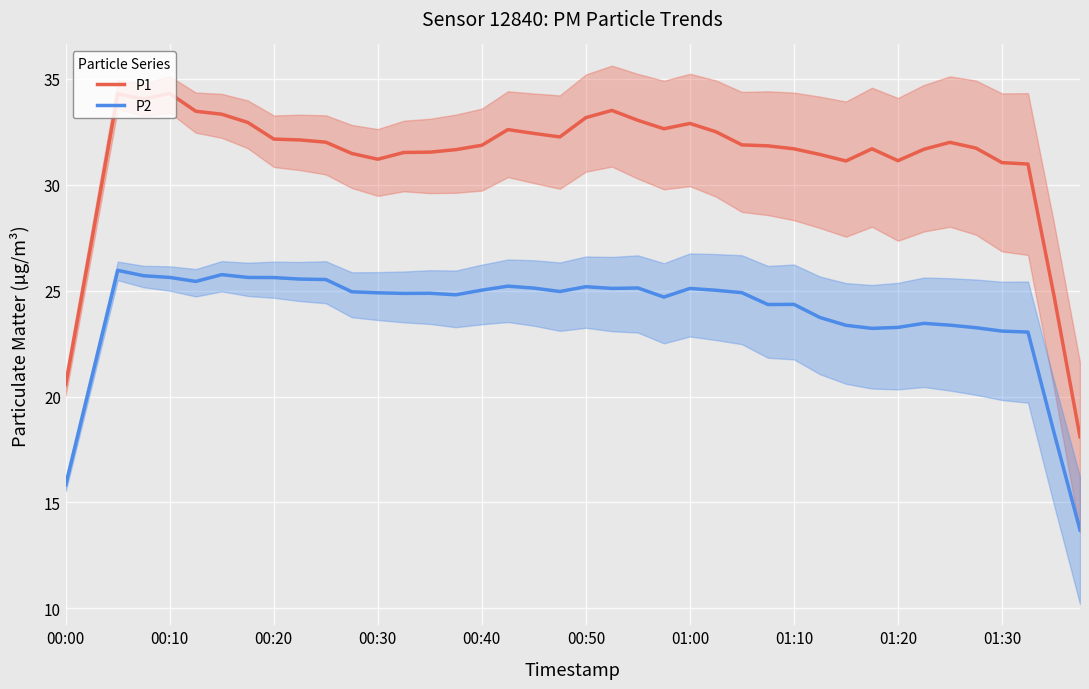

Is it true that P2 equals 36.6 at 10?

False